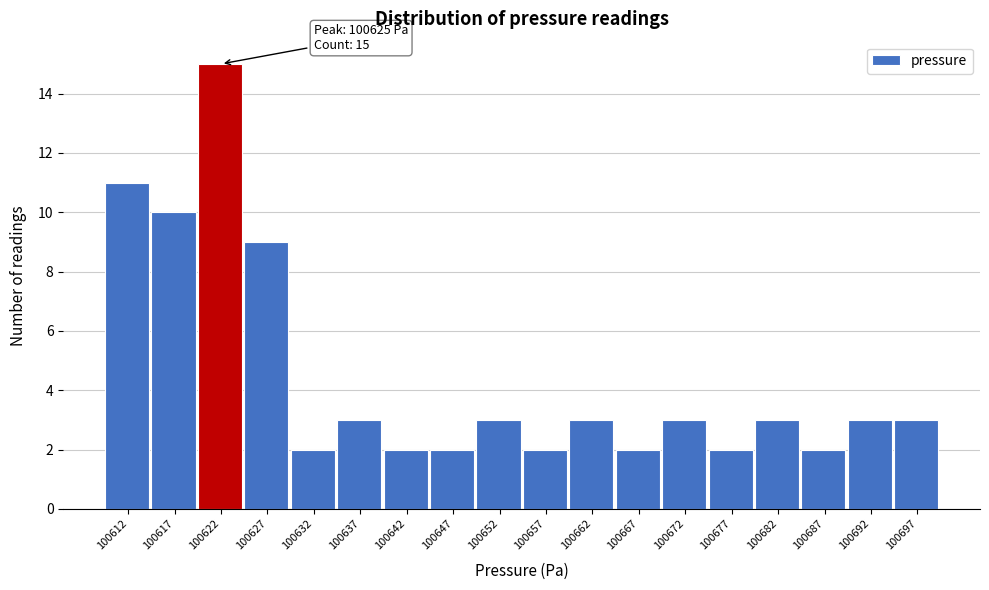

Reading left to right, list all the values displayed in this chart.

100612=11	100617=10	100622=15	100627=9	100632=2	100637=3	100642=2	100647=2	100652=3	100657=2	100662=3	100667=2	100672=3	100677=2	100682=3	100687=2	100692=3	100697=3